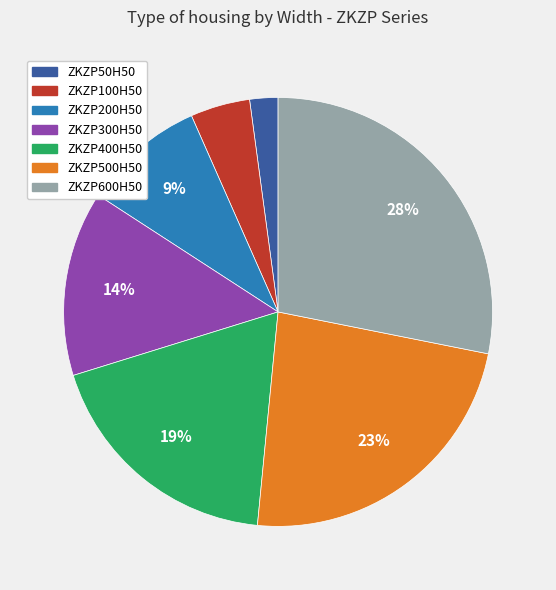

Which category has the smallest portion of the pie?

ZKZP50H50